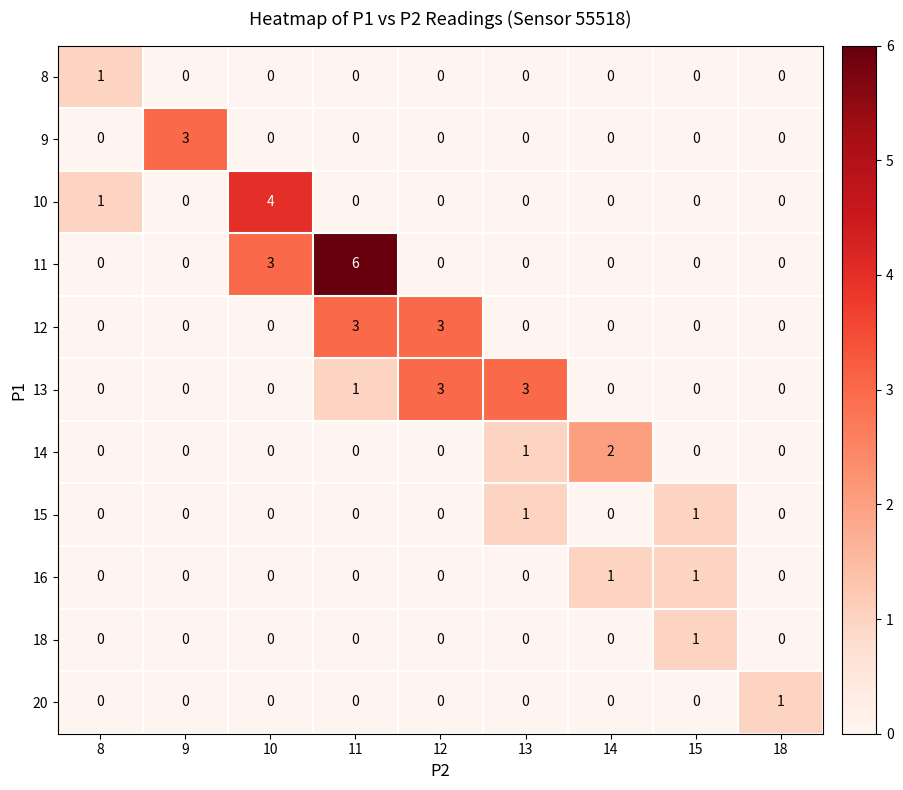

What is the sum of all 12 values?

6